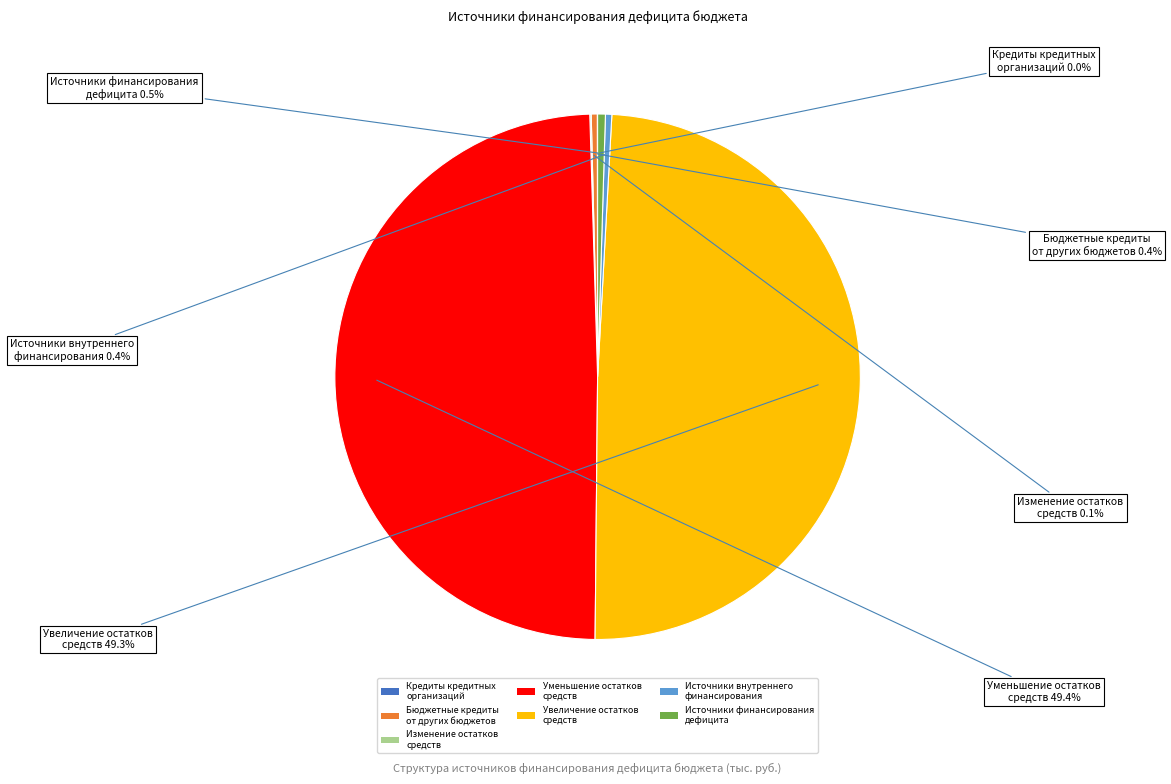

To the nearest percent, what is the difference between the largest and smallest slice percentages?

49%